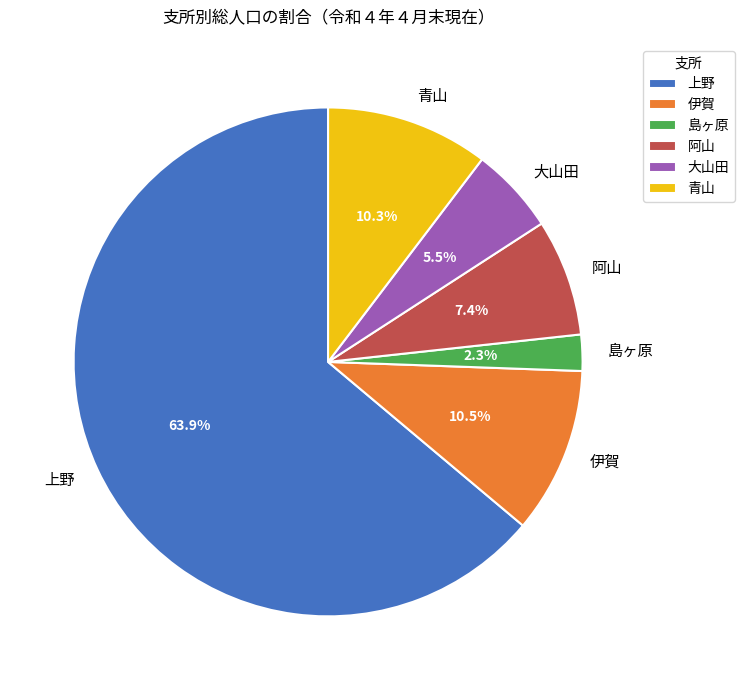

Which has a higher value, 上野 or 阿山?

上野